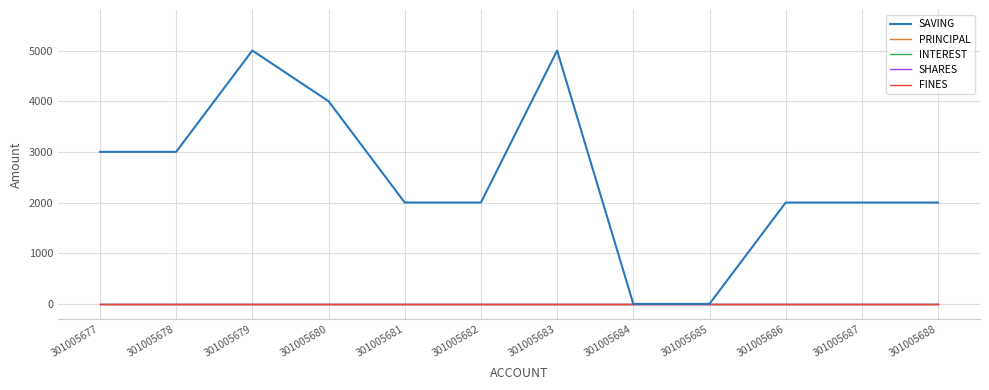

Is it true that PRINCIPAL equals 0 at 301005685?

True